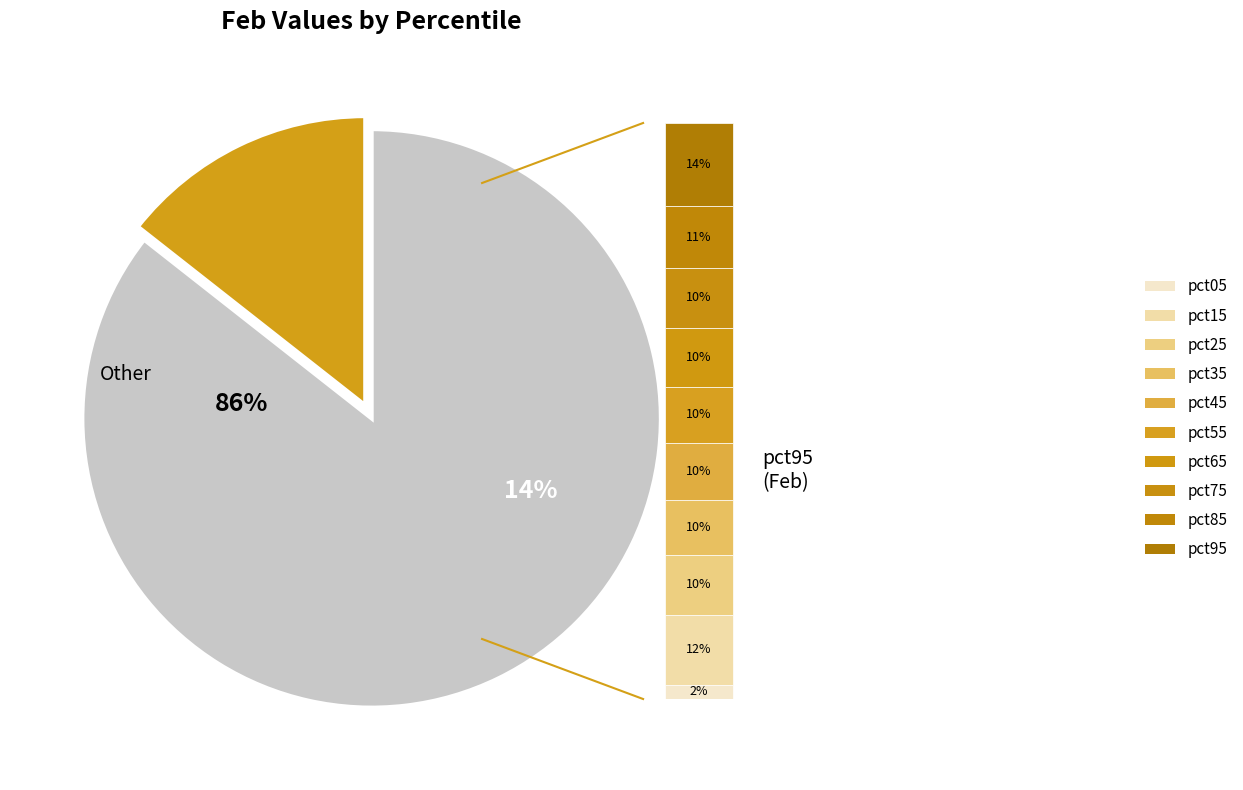

Do pct85 and pct15 together represent more than half of the pie?

No